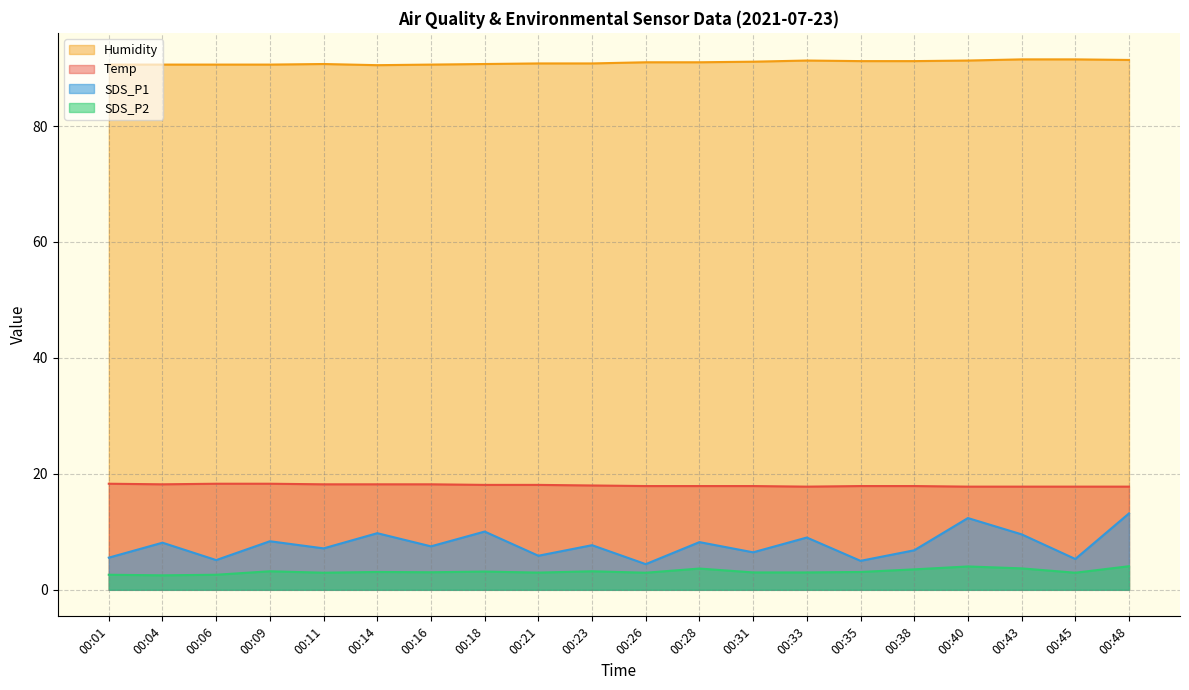

How many values in the Temp series exceed 18?

9